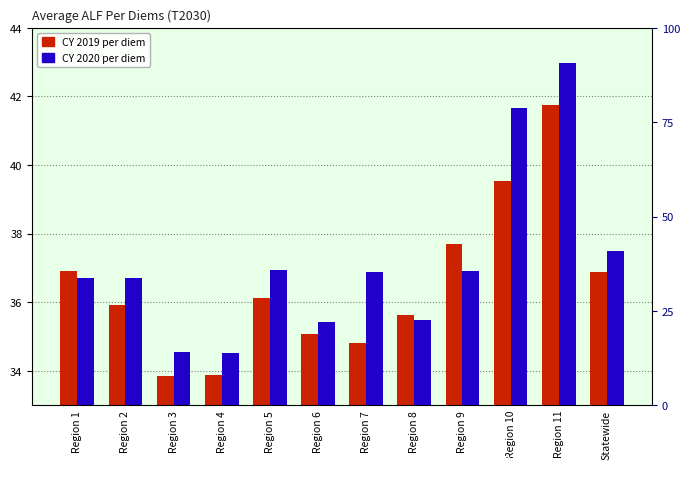

What is the label of the 7th bar from the left?

Region 7